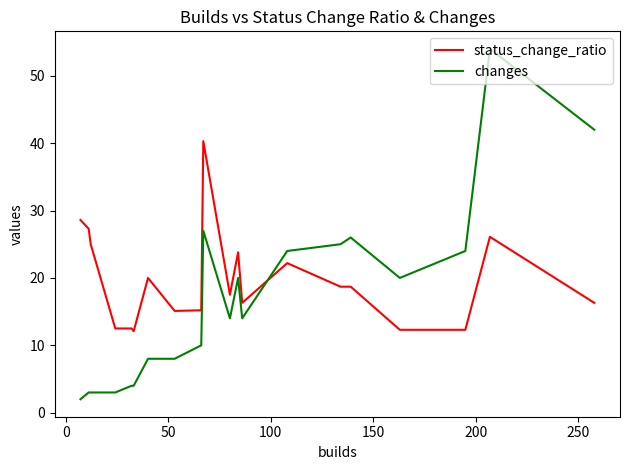

What are all the series names shown in the legend?

status_change_ratio, changes